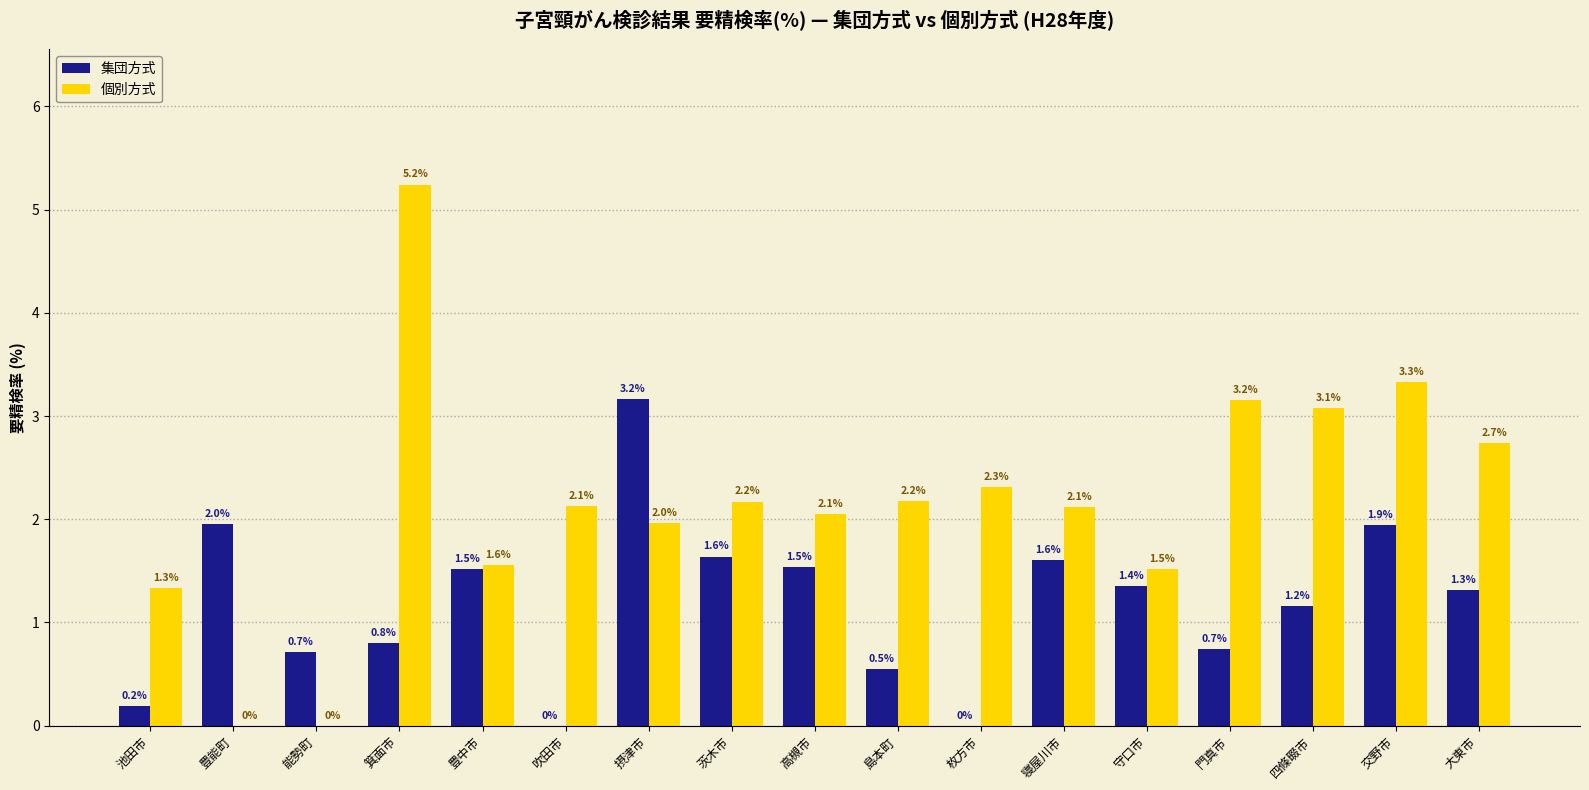

Between 吹田市 and 四條畷市, which series saw the biggest shift?

集団方式